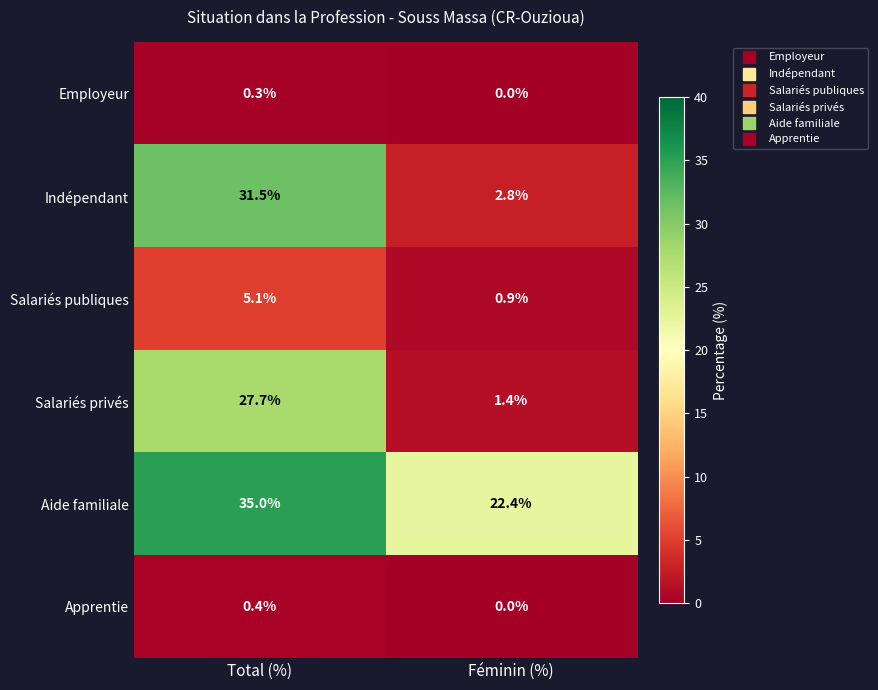

Reading right to left, extract all data points from this chart.

Employeur: 0.0	0.3
Indépendant: 2.8	31.5
Salariés publiques: 0.9	5.1
Salariés privés: 1.4	27.7
Aide familiale: 22.4	35.0
Apprentie: 0.0	0.4